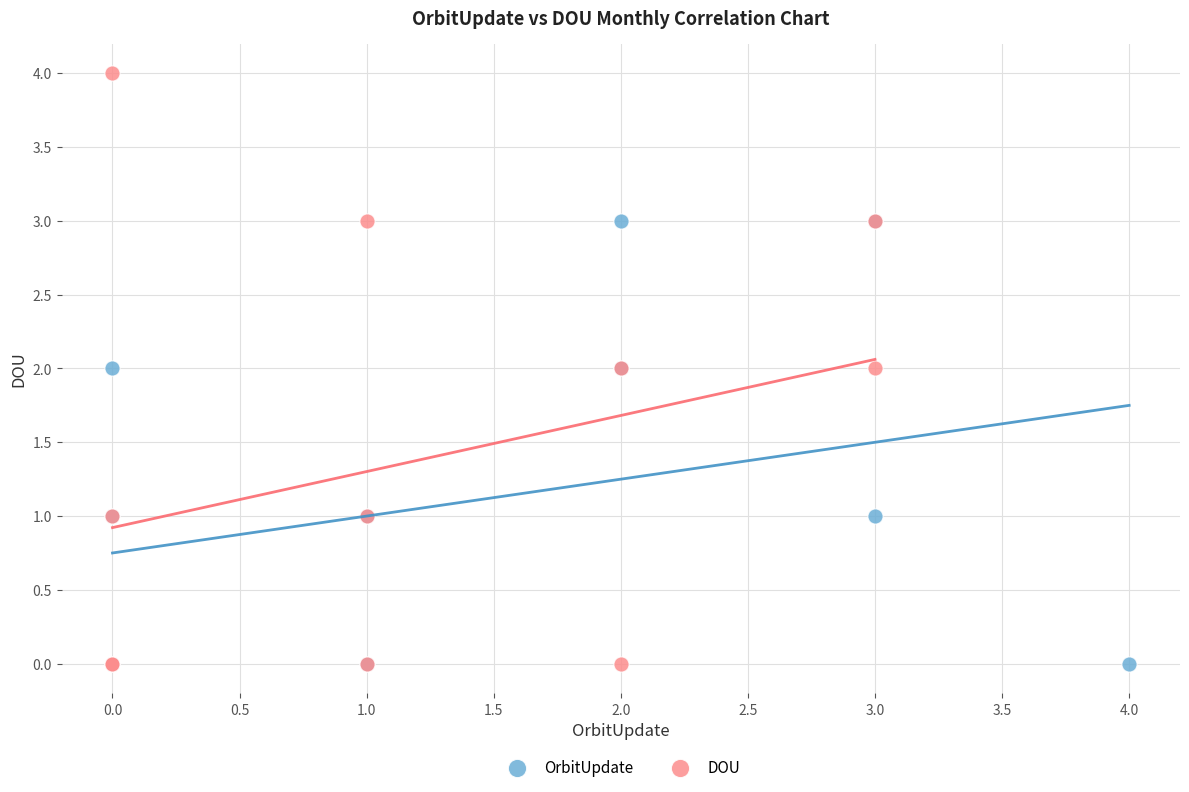

Which series reaches the maximum Y coordinate?

DOU